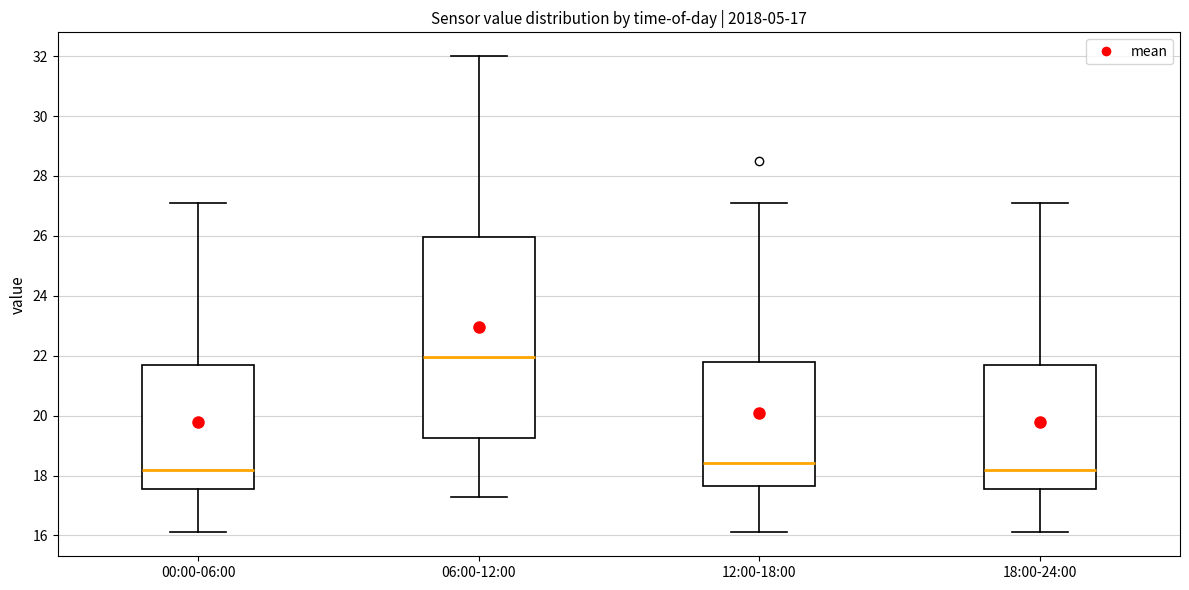

Which box is the tallest, from its lower edge to its upper edge?

06:00-12:00